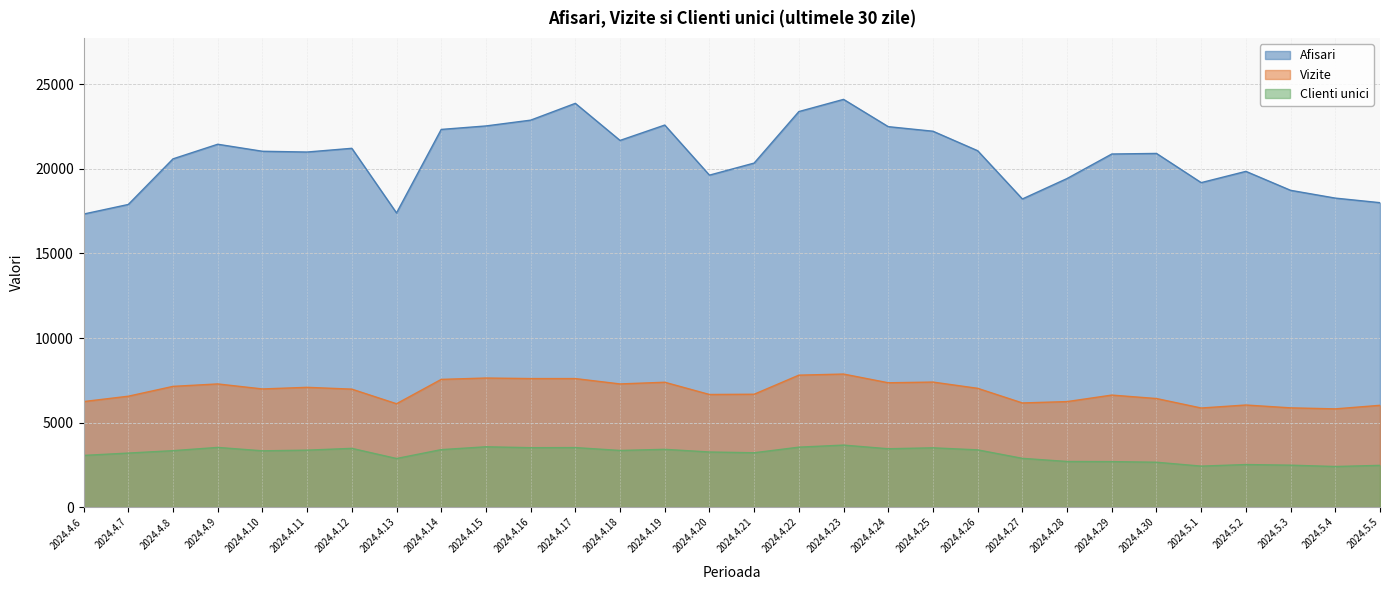

Rank the categories by Vizite value from highest to lowest.

2024.4.23, 2024.4.22, 2024.4.15, 2024.4.16, 2024.4.17, 2024.4.14, 2024.4.25, 2024.4.19, 2024.4.24, 2024.4.9, 2024.4.18, 2024.4.8, 2024.4.11, 2024.4.26, 2024.4.10, 2024.4.12, 2024.4.21, 2024.4.20, 2024.4.29, 2024.4.7, 2024.4.30, 2024.4.6, 2024.4.28, 2024.4.27, 2024.4.13, 2024.5.2, 2024.5.5, 2024.5.3, 2024.5.1, 2024.5.4